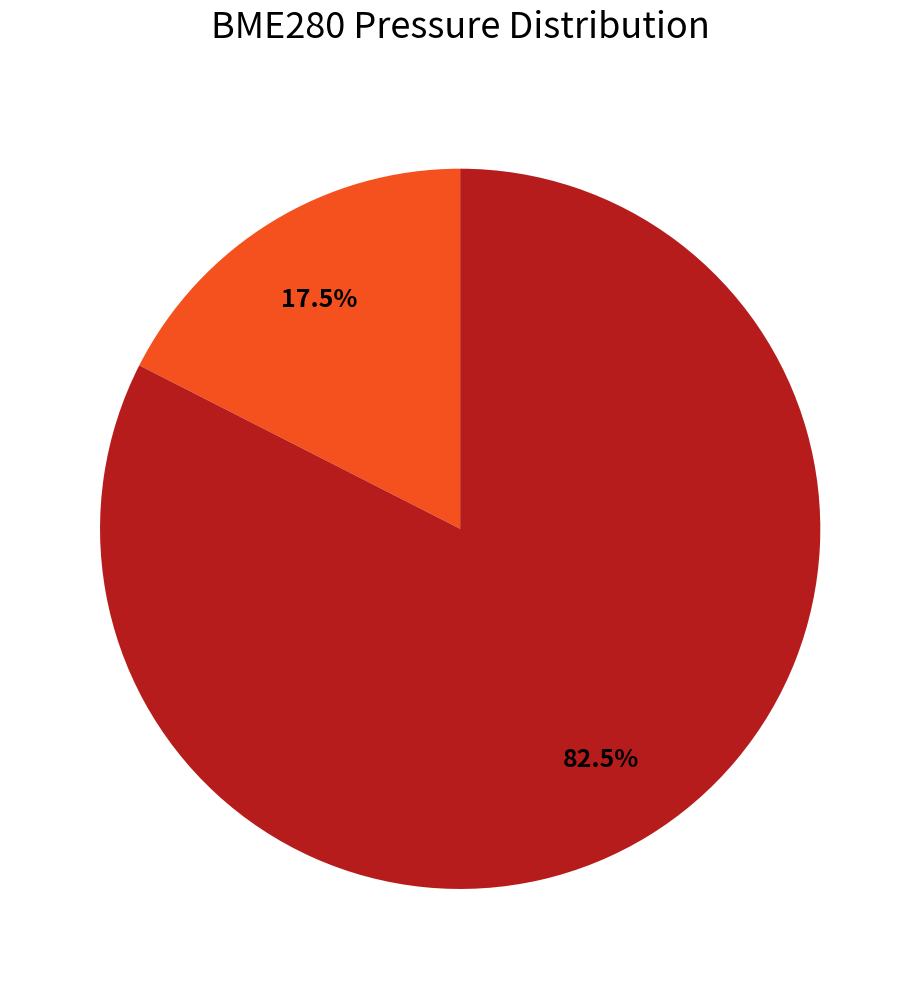

Does any single category account for the majority?

Yes